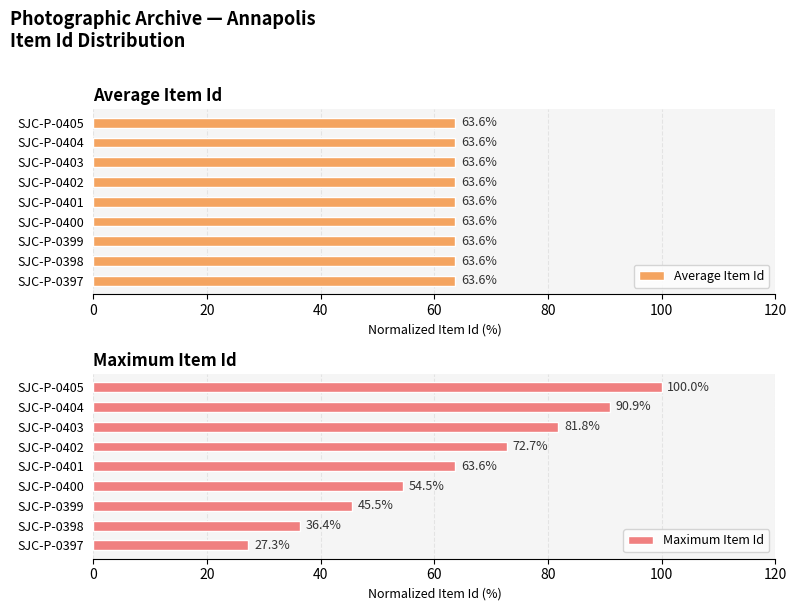

What is the sum of the Maximum Item Id values at SJC-P-0405 and SJC-P-0397?

127.3